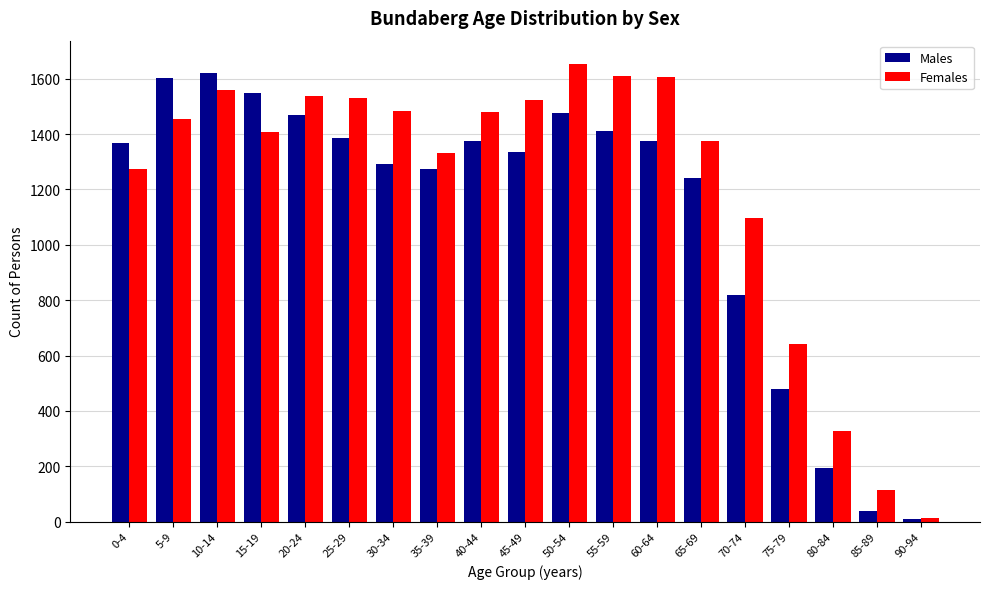

How many distinct data groups are displayed?

2